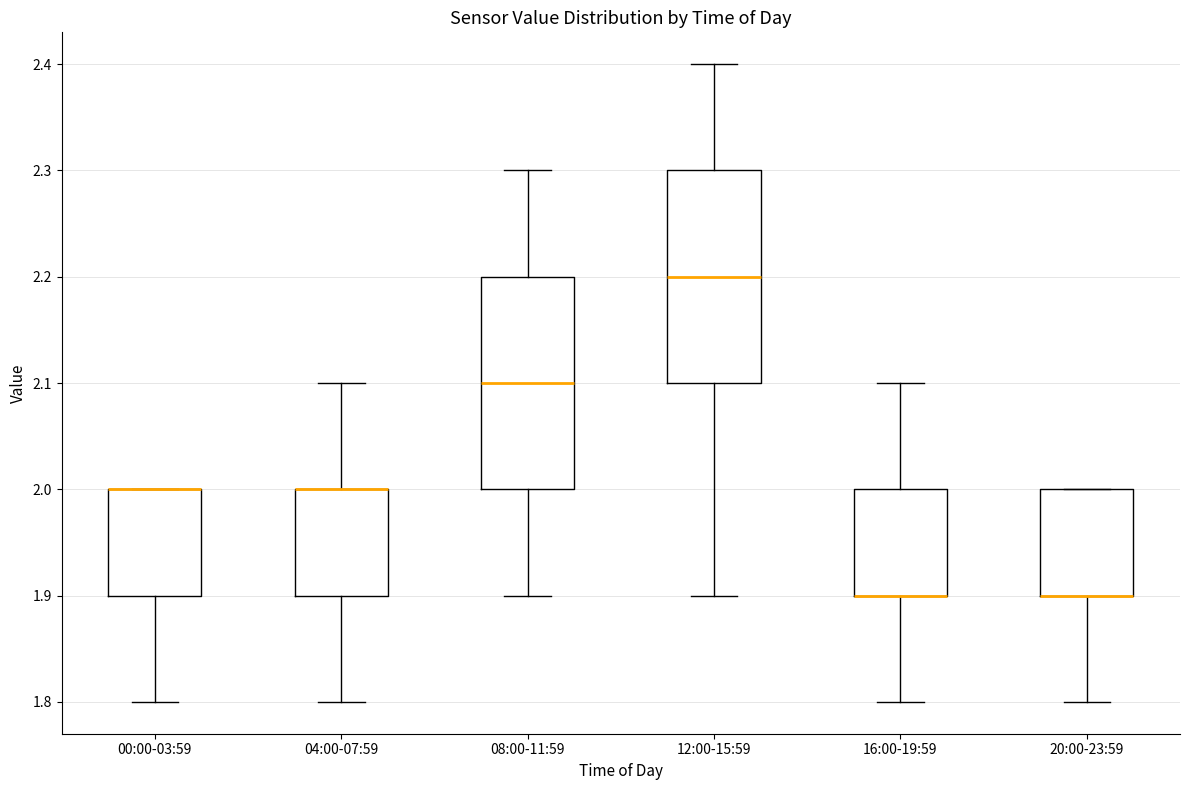

Where does the median line of the box for 12:00-15:59 sit on the y-axis? The values are not printed on the chart, so give them approximately, as read against the axis.

2.2